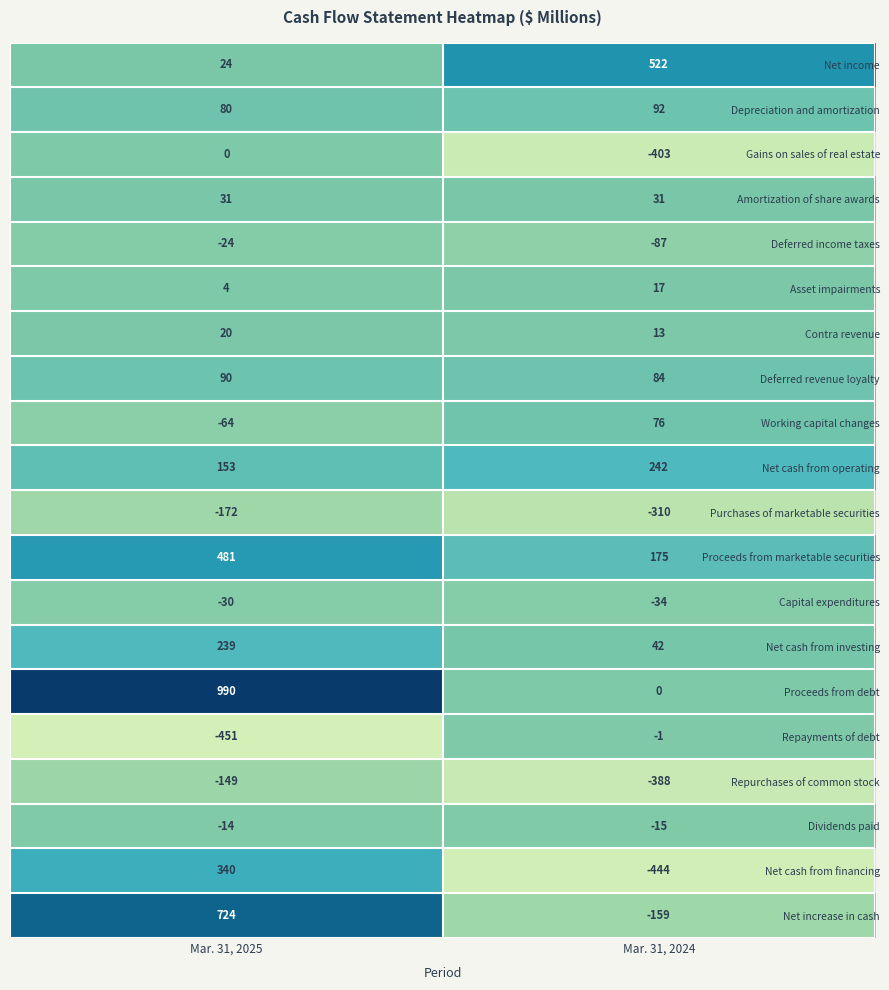

What is the spread (max minus min) of values at Mar. 31, 2025?

1441